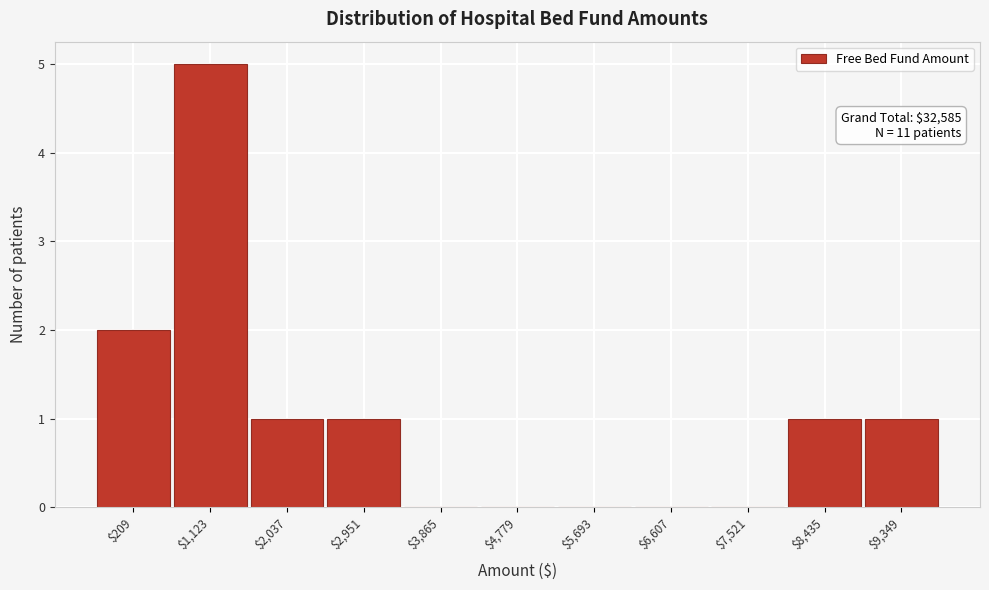

What is the sum of all values?

11